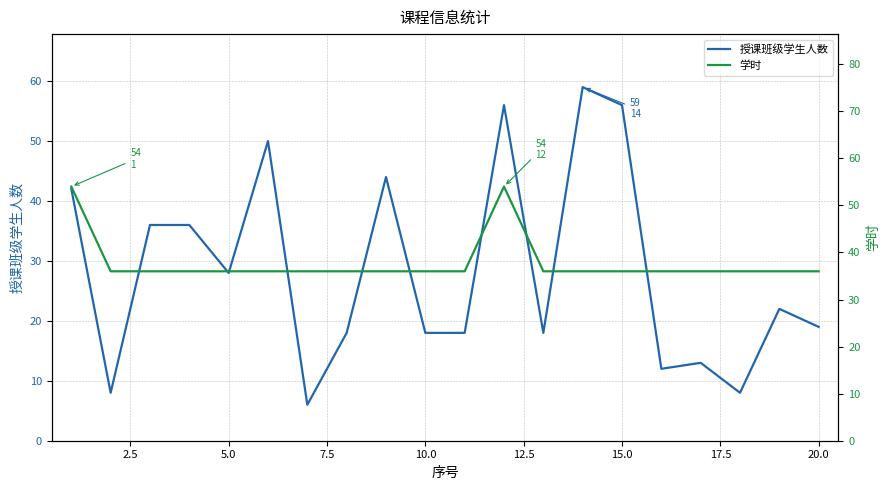

True or false: 授课班级学生人数 has a value of 28 at 5.0.

True